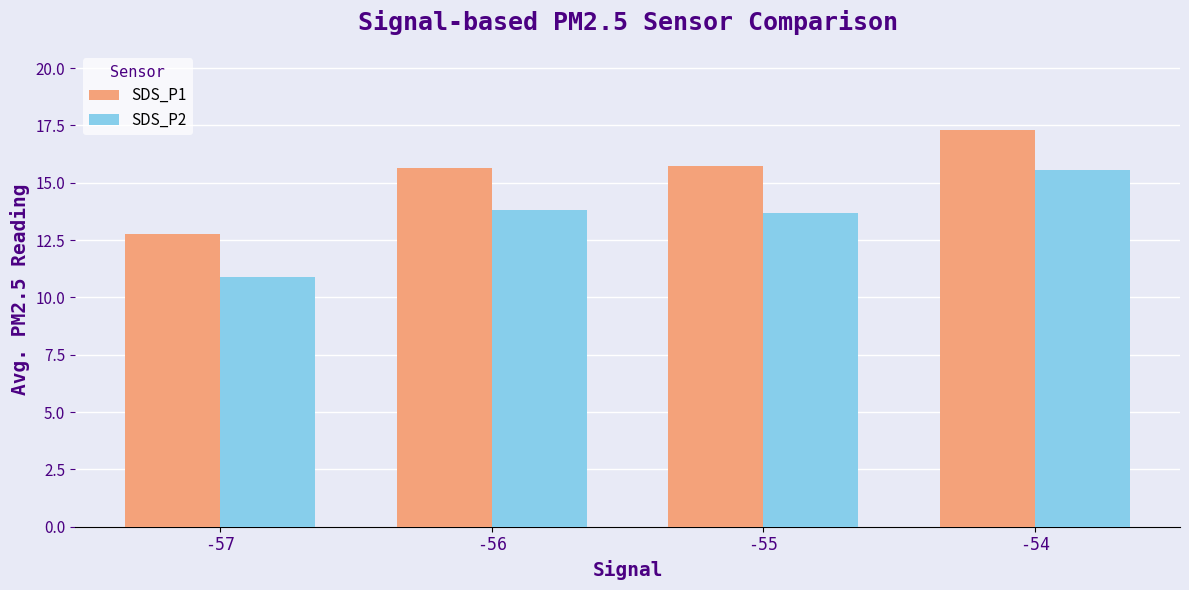

What is the lowest value of the SDS_P2 series?

10.9